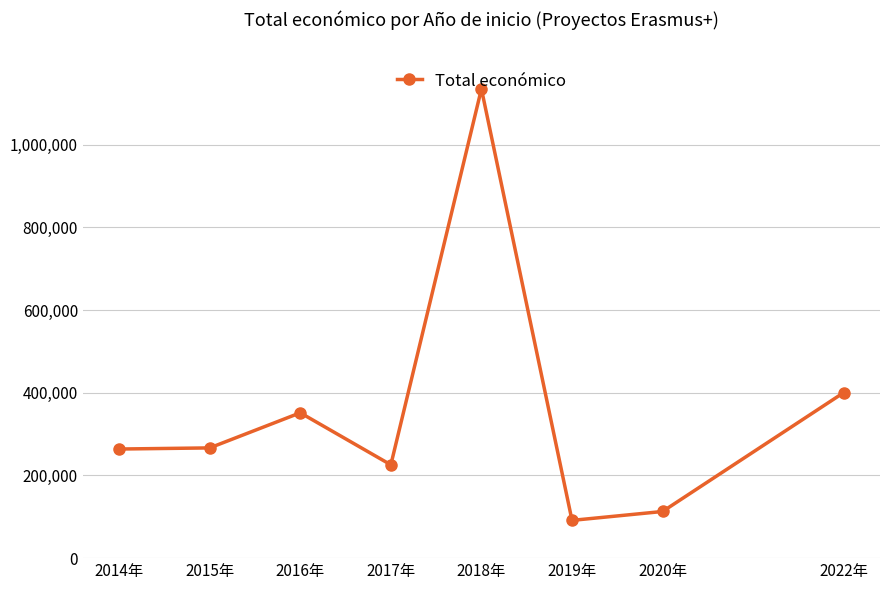

What value does the data have at 2017年, to the nearest 100?

225800